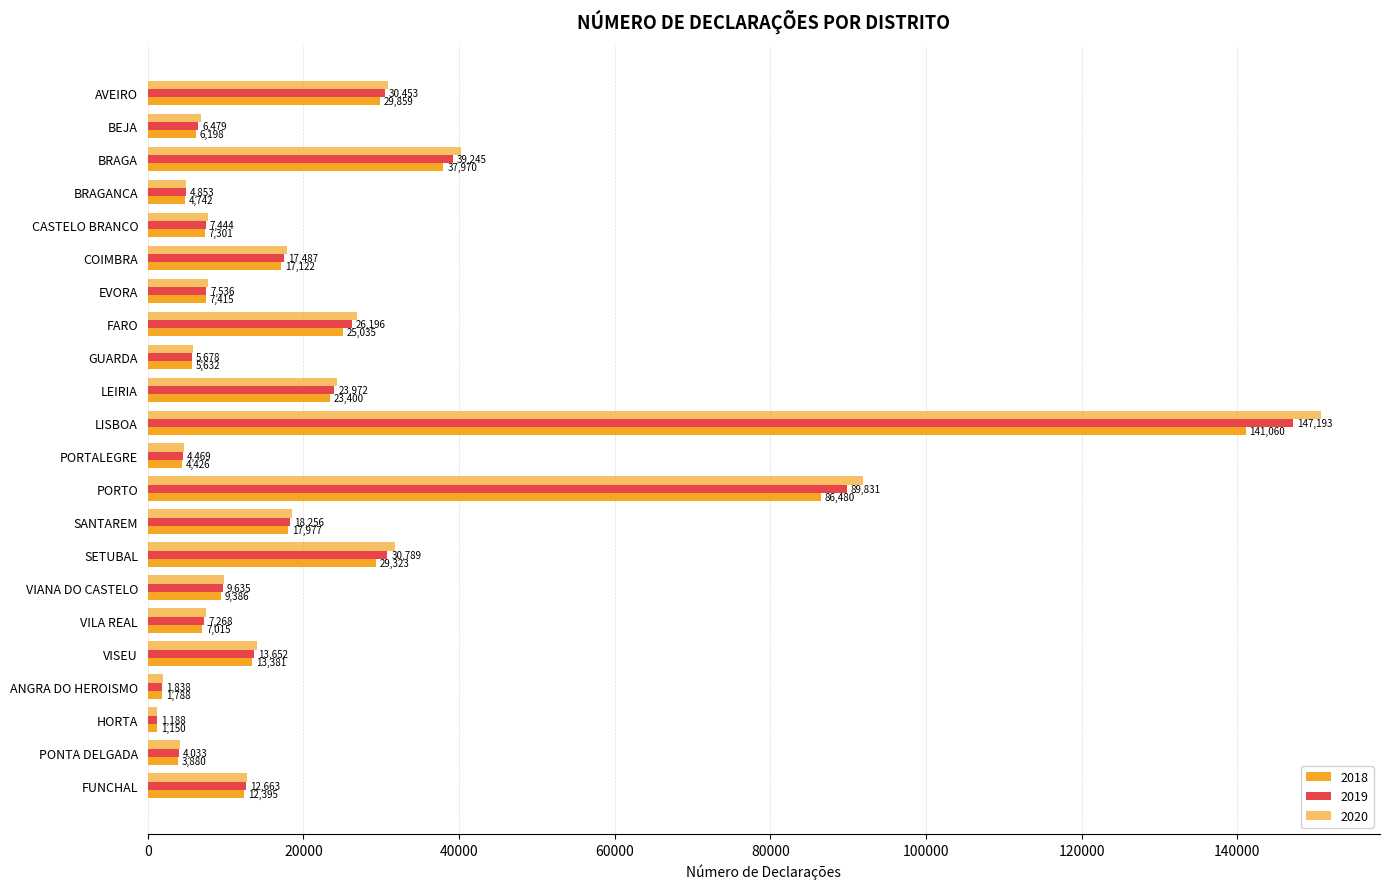

What is the value of the 2019 bar at the 2nd from the left?

6479